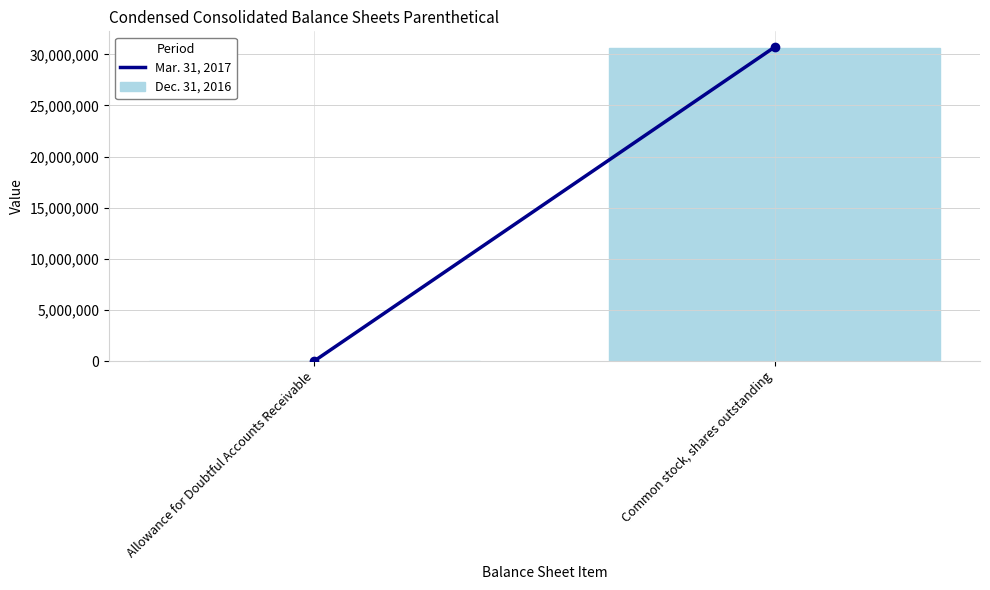

Which has a higher value, Allowance for Doubtful Accounts Receivable or Common stock, shares outstanding?

Common stock, shares outstanding